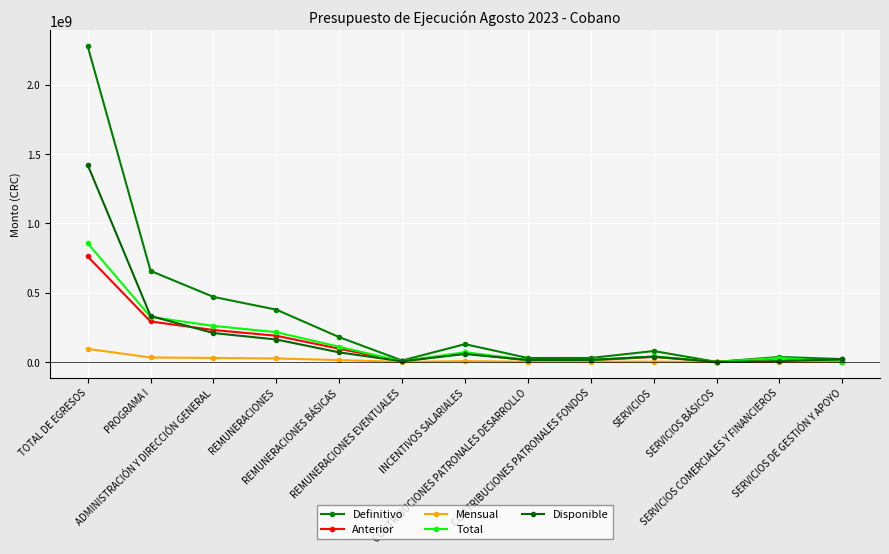

Reading left to right, transcribe all the data shown in this chart.

Definitivo: TOTAL DE EGRESOS=2277807126.1	PROGRAMA I=657410749.5	ADMINISTRACIÓN Y DIRECCIÓN GENERAL=469660230.1	REMUNERACIONES=377900043.3	REMUNERACIONES BÁSICAS=179467028.0	REMUNERACIONES EVENTUALES=11038332.3	INCENTIVOS SALARIALES=129076809.7	CONTRIBUCIONES PATRONALES DESARROLLO=28906927.6	CONTRIBUCIONES PATRONALES FONDOS=29410945.8	SERVICIOS=79314286.8	SERVICIOS BÁSICOS=1402000.0	SERVICIOS COMERCIALES Y FINANCIEROS=36650152.5	SERVICIOS DE GESTIÓN Y APOYO=21286374.4
Anterior: TOTAL DE EGRESOS=761319967.5	PROGRAMA I=292468620.1	ADMINISTRACIÓN Y DIRECCIÓN GENERAL=230978471.4	REMUNERACIONES=189612608.4	REMUNERACIONES BÁSICAS=95834628.6	REMUNERACIONES EVENTUALES=4962282.8	INCENTIVOS SALARIALES=64307352.0	CONTRIBUCIONES PATRONALES DESARROLLO=12148265.0	CONTRIBUCIONES PATRONALES FONDOS=12360080.0	SERVICIOS=36915735.2	SERVICIOS BÁSICOS=1146858.0	SERVICIOS COMERCIALES Y FINANCIEROS=27556419.1	SERVICIOS DE GESTIÓN Y APOYO=2040000.0
Mensual: TOTAL DE EGRESOS=94958353.2	PROGRAMA I=32804944.7	ADMINISTRACIÓN Y DIRECCIÓN GENERAL=29605520.0	REMUNERACIONES=25786775.0	REMUNERACIONES BÁSICAS=14008584.2	REMUNERACIONES EVENTUALES=747398.1	INCENTIVOS SALARIALES=6807227.7	CONTRIBUCIONES PATRONALES DESARROLLO=2093531.0	CONTRIBUCIONES PATRONALES FONDOS=2130034.0	SERVICIOS=3081166.4	SERVICIOS BÁSICOS=208714.7	SERVICIOS COMERCIALES Y FINANCIEROS=2705410.7	SERVICIOS DE GESTIÓN Y APOYO=10000.0
Total: TOTAL DE EGRESOS=856278320.7	PROGRAMA I=325273564.8	ADMINISTRACIÓN Y DIRECCIÓN GENERAL=260583991.3	REMUNERACIONES=215399383.4	REMUNERACIONES BÁSICAS=109843212.8	REMUNERACIONES EVENTUALES=5709681.0	INCENTIVOS SALARIALES=71114579.7	CONTRIBUCIONES PATRONALES DESARROLLO=14241796.0	CONTRIBUCIONES PATRONALES FONDOS=14490114.0	SERVICIOS=39996901.5	SERVICIOS BÁSICOS=1355572.7	SERVICIOS COMERCIALES Y FINANCIEROS=30261829.9	SERVICIOS DE GESTIÓN Y APOYO=2050000.0
Disponible: TOTAL DE EGRESOS=1421528805.3	PROGRAMA I=332137184.7	ADMINISTRACIÓN Y DIRECCIÓN GENERAL=209076238.8	REMUNERACIONES=162500659.9	REMUNERACIONES BÁSICAS=69623815.2	REMUNERACIONES EVENTUALES=5328651.3	INCENTIVOS SALARIALES=57962230.0	CONTRIBUCIONES PATRONALES DESARROLLO=14665131.6	CONTRIBUCIONES PATRONALES FONDOS=14920831.8	SERVICIOS=39317385.3	SERVICIOS BÁSICOS=46427.3	SERVICIOS COMERCIALES Y FINANCIEROS=6388322.7	SERVICIOS DE GESTIÓN Y APOYO=19236374.4